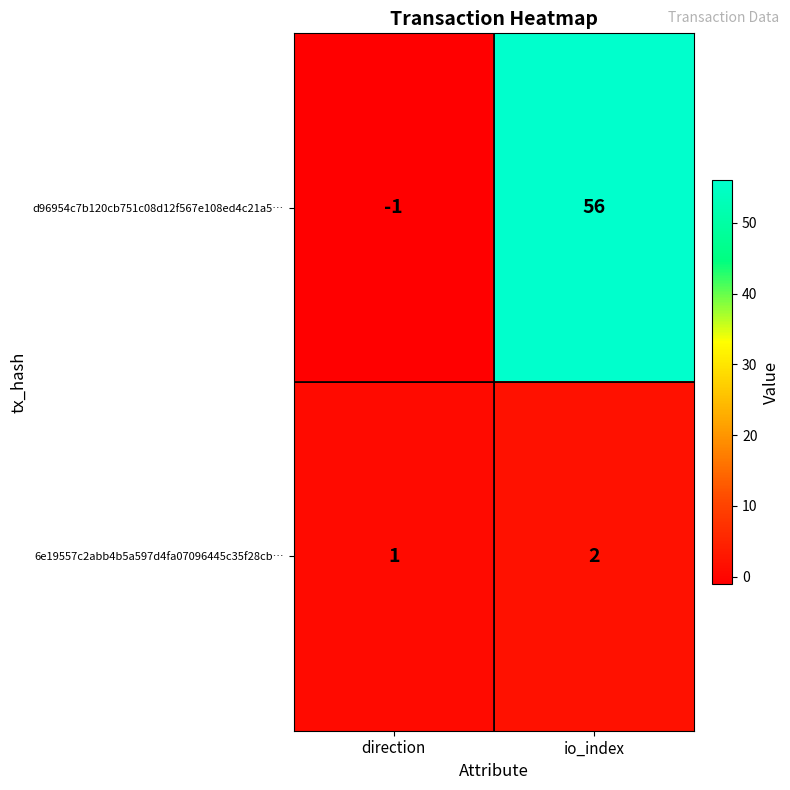

Rank the series at direction from highest to lowest value.

6e19557c2abb4b5a597d4fa07096445c35f28cb…, d96954c7b120cb751c08d12f567e108ed4c21a5…